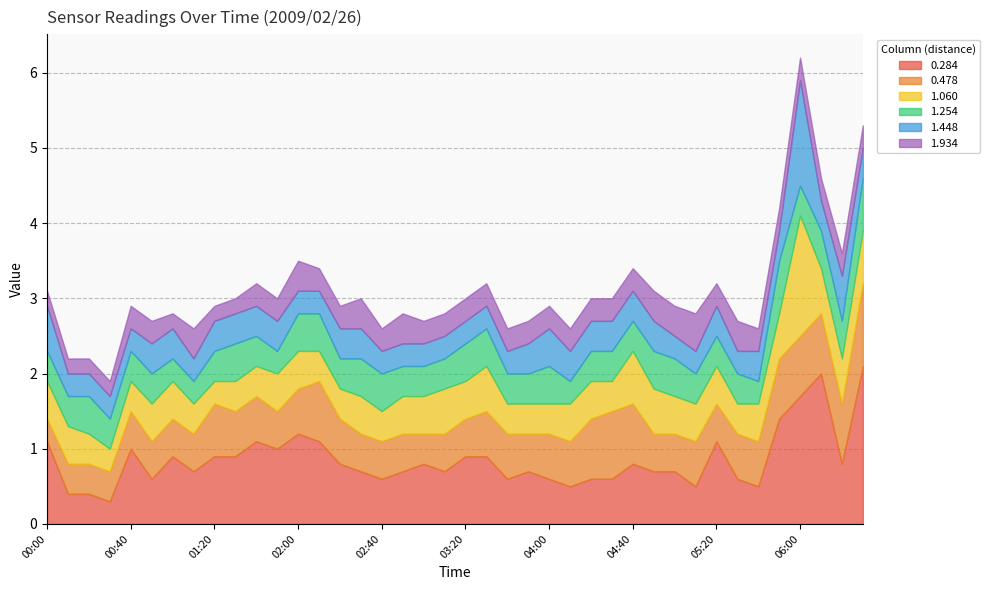

Does the chart have visible grid lines?

Yes